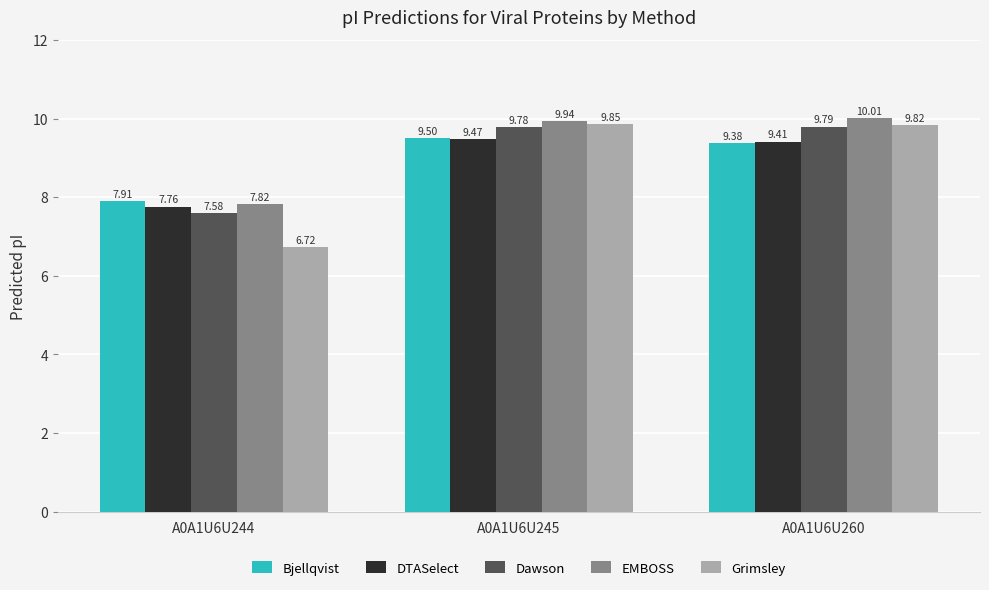

Which series has the widest spread of values?

Grimsley